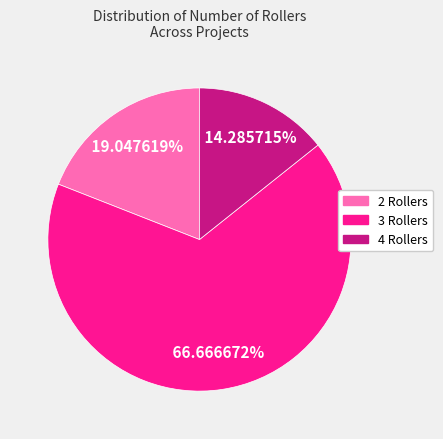

Count the number of slices in the pie.

3